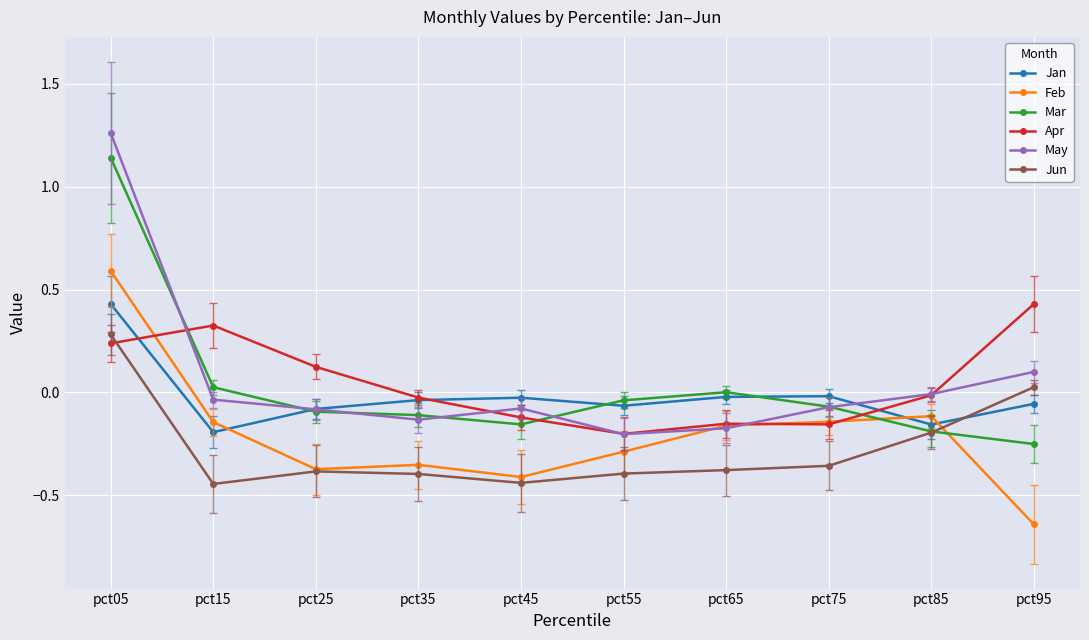

Which series ends up on top after the final intersection of Feb and Jan?

Jan